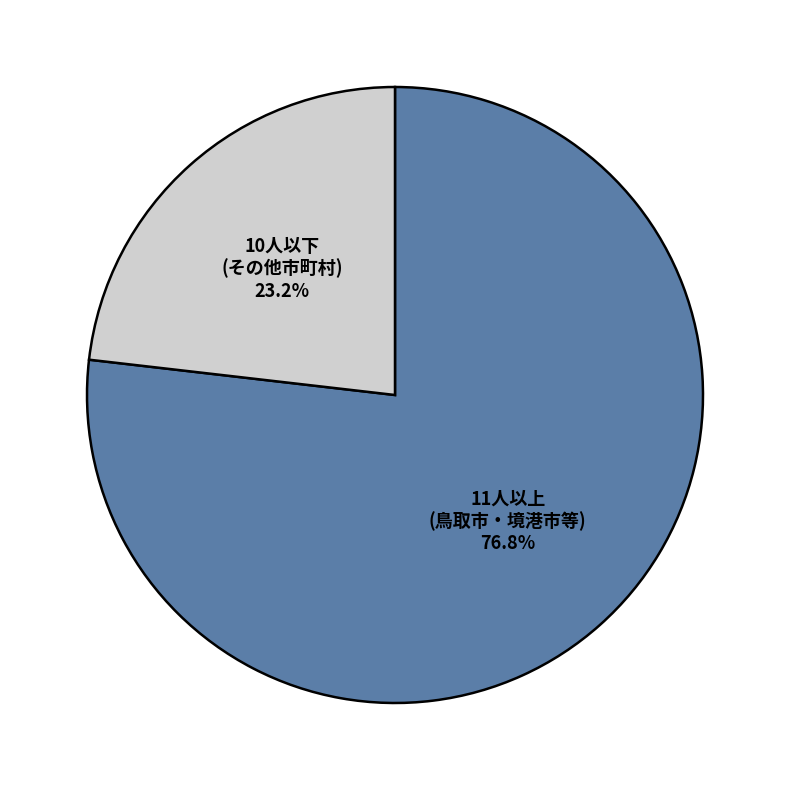

Rank the categories by value from lowest to highest.

10人以下 (その他市町村), 11人以上 (鳥取市・境港市等)